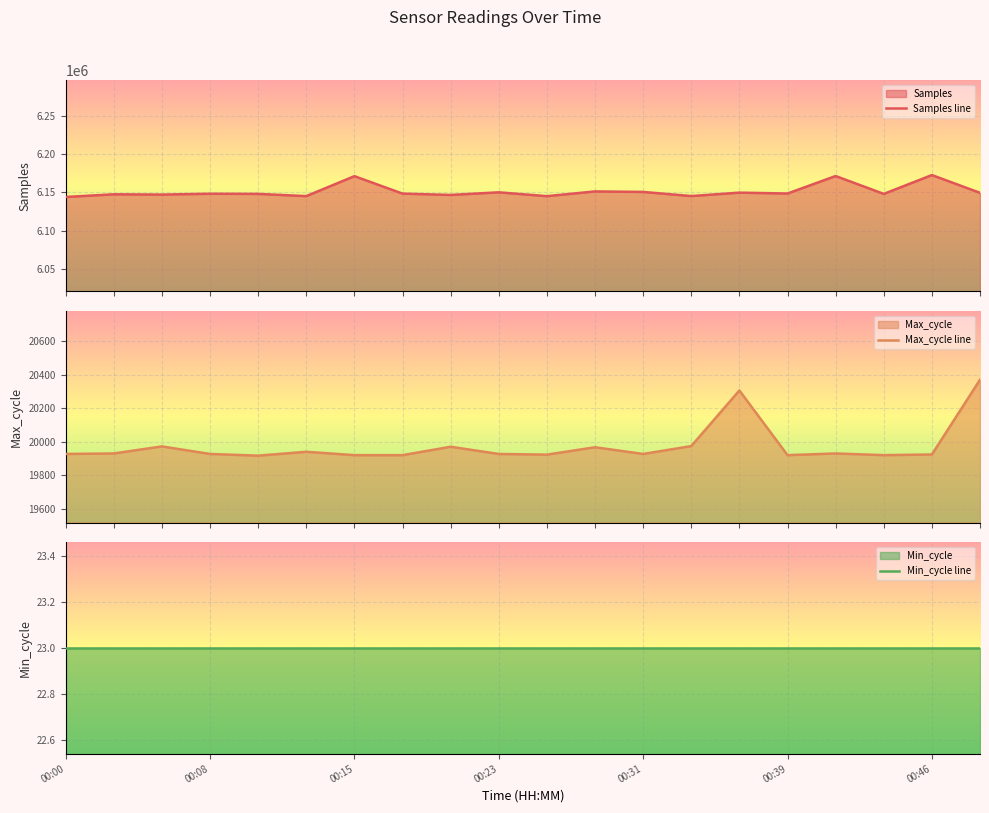

Which series has the largest range (max minus min)?

Samples line